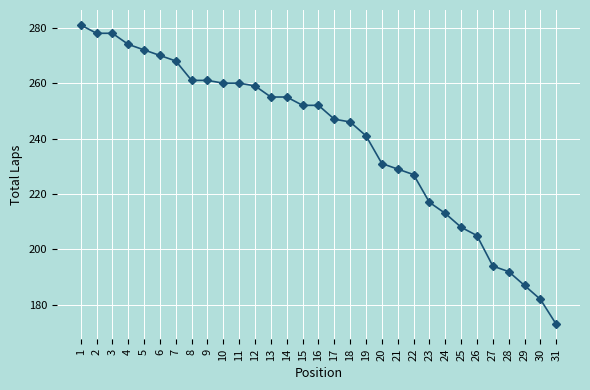

Which has a higher value, 31 or 29?

29